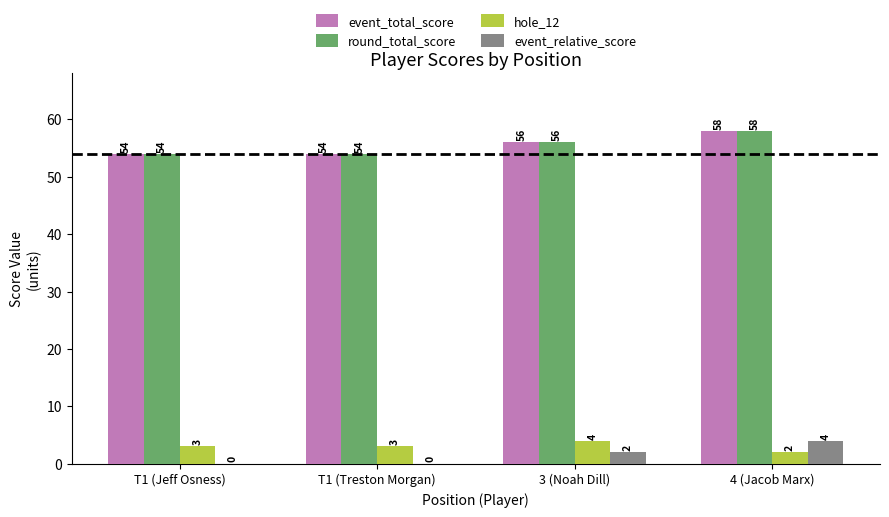

What value does the event_relative_score series have at 4 (Jacob Marx)?

4